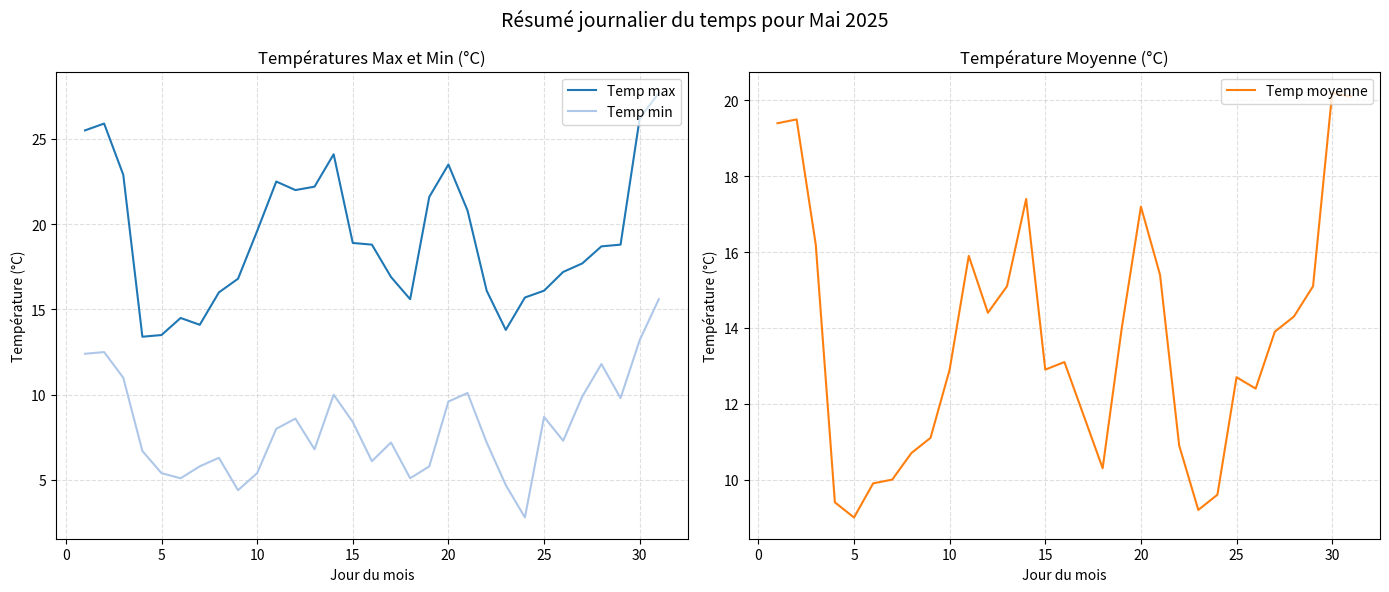

Which series has the largest range (max minus min)?

Temp max